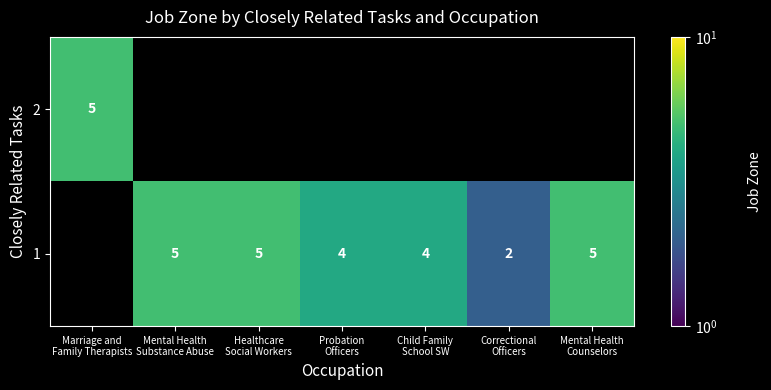

What is the average value of the 1 series?

4